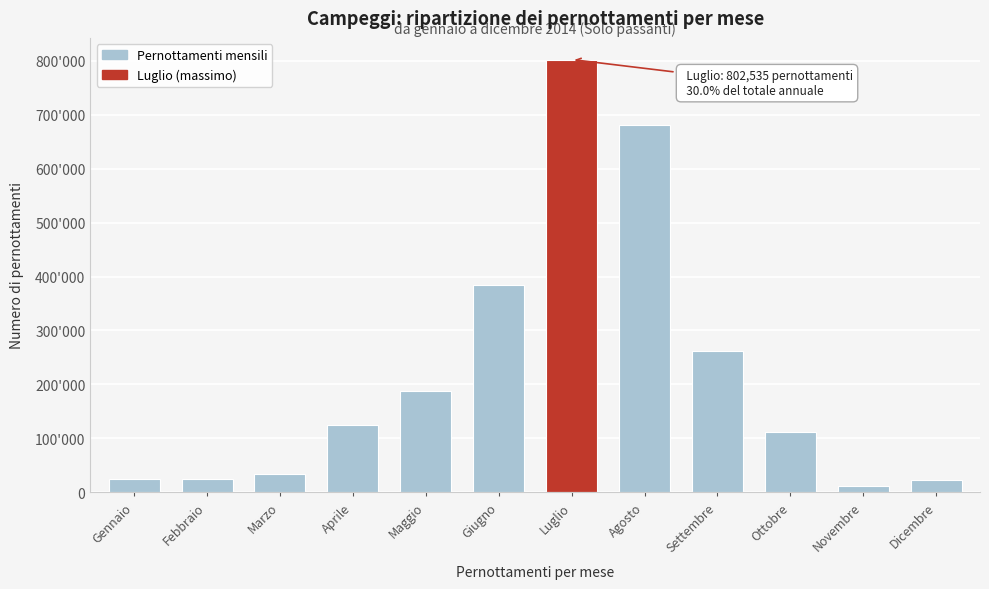

Does the chart contain any negative values?

No